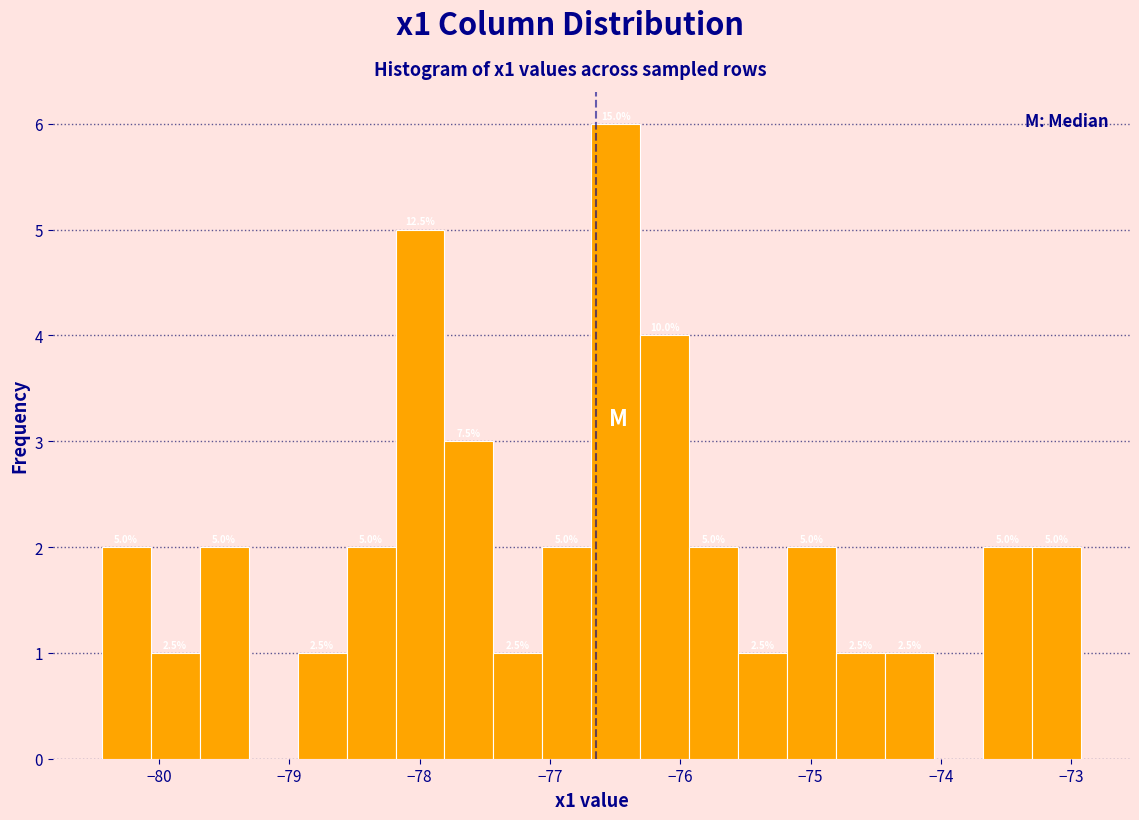

Read against the x-axis, roughly where is the centre of the tallest bar?

-76.5